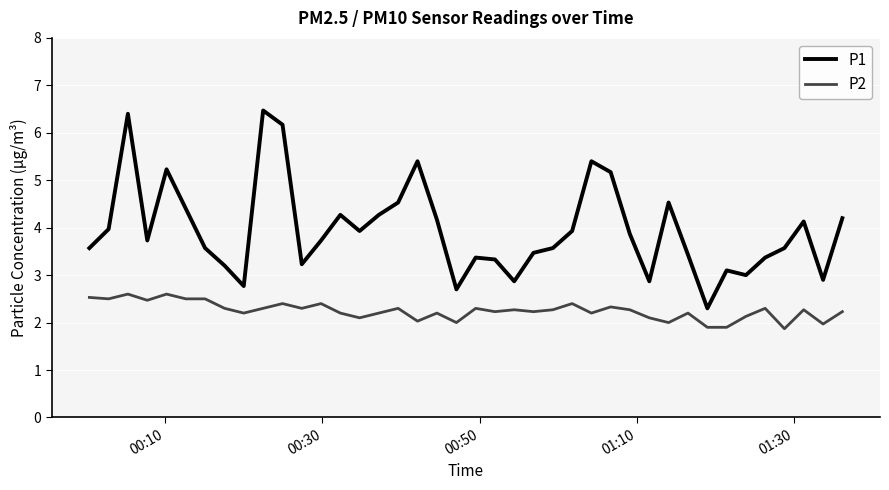

True or false: P1 has more than 1 points higher than both neighbors.

True